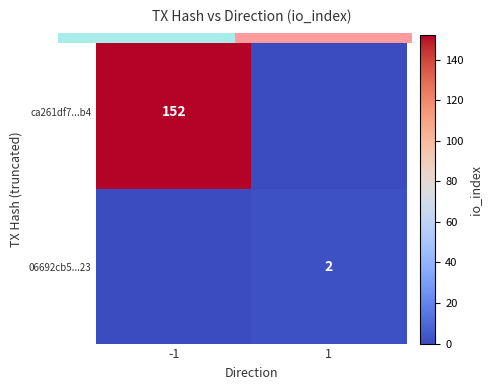

Which series has the largest range (max minus min)?

ca261df7...b4